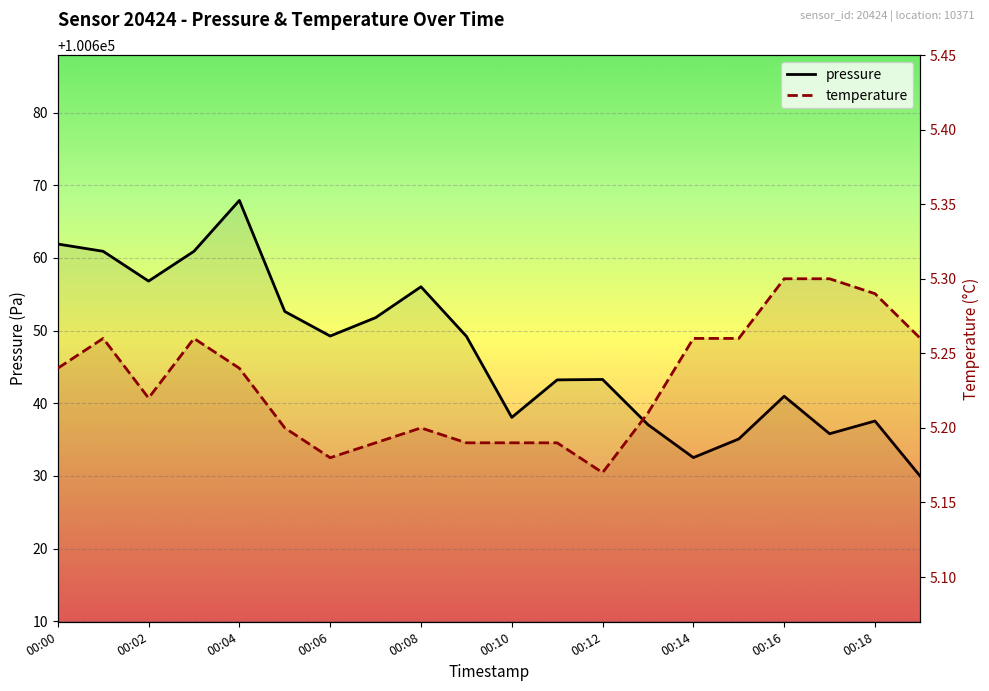

At how many categories does at least one series exceed 31606?

20